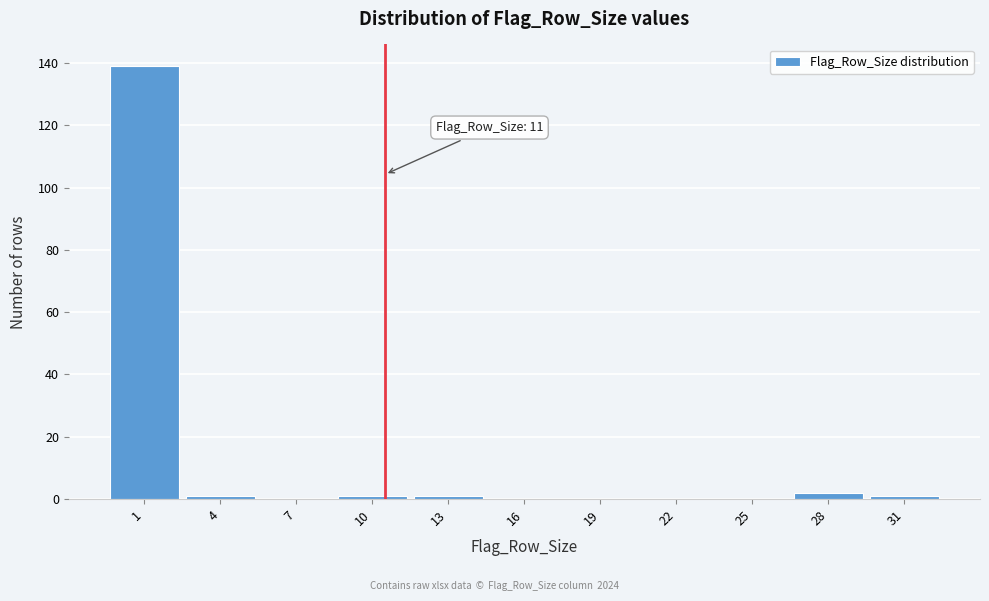

Reading left to right, list all the values displayed in this chart.

1=139	4=1	7=0	10=1	13=1	16=0	19=0	22=0	25=0	28=2	31=1